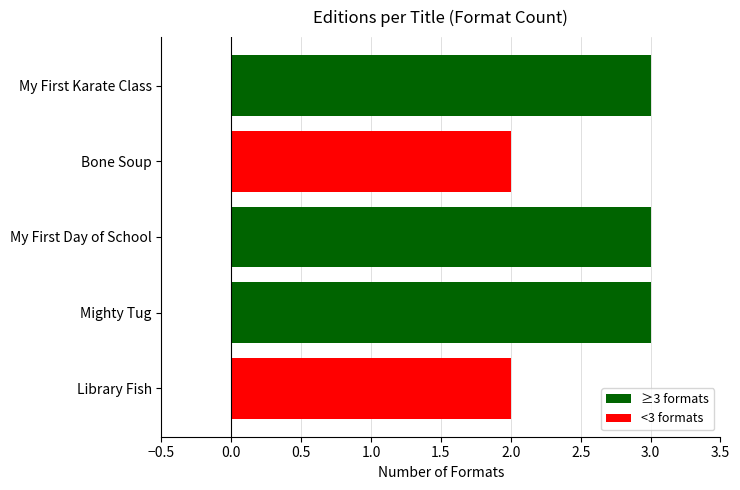

How many bars are there in total?

5